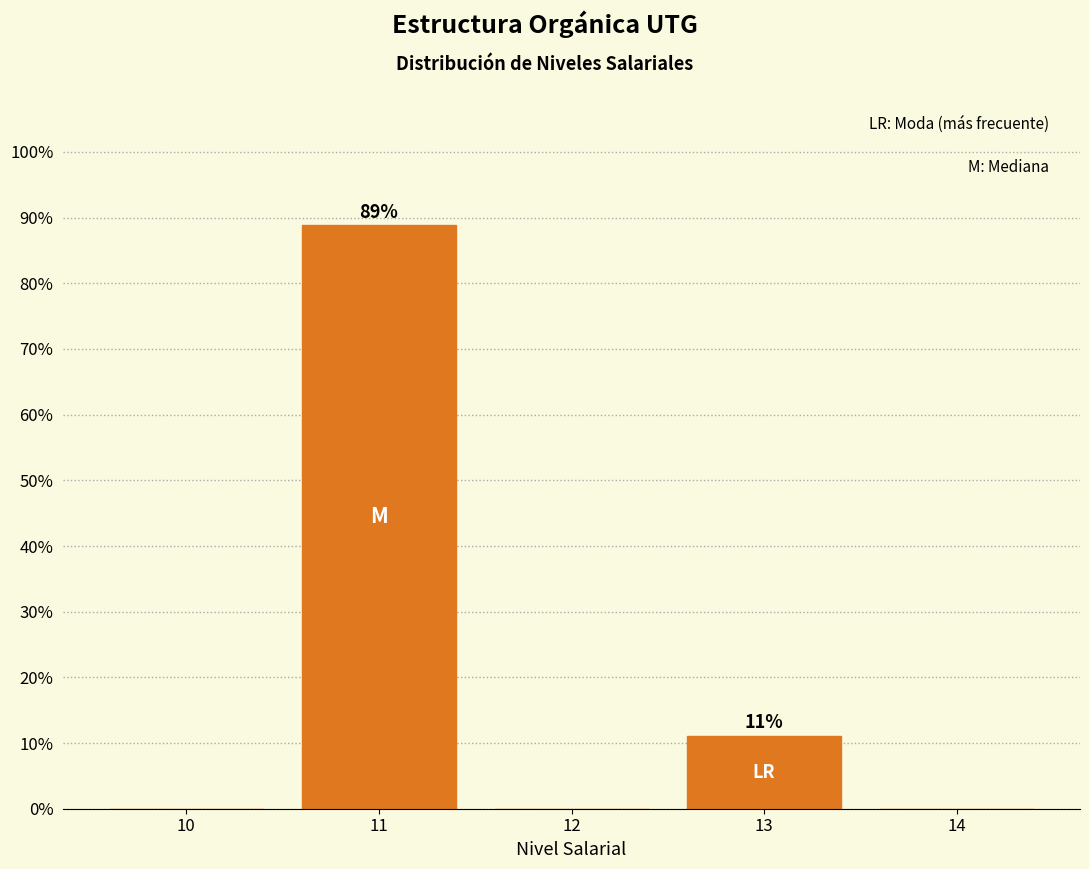

Reading right to left, list all the values displayed in this chart.

14=0.0	13=11.1	12=0.0	11=88.9	10=0.0